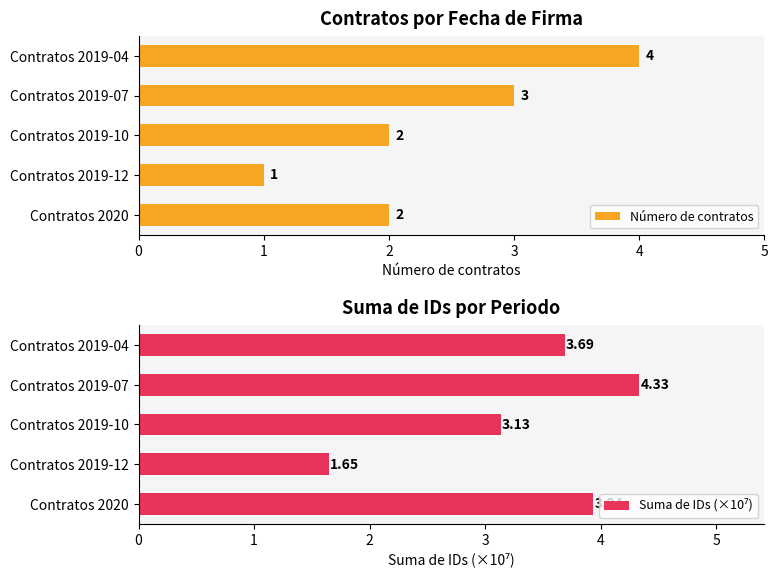

What is the average value of the Suma de IDs (×10⁷) series?

3.3